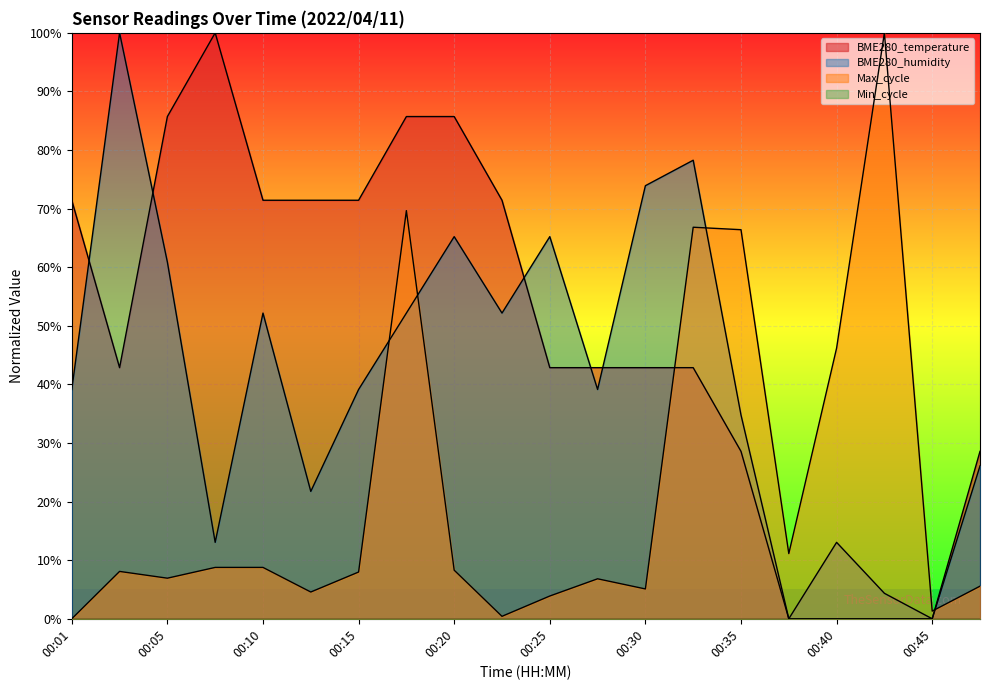

Is it true that Max_cycle equals 9.2 at 00:30?

False